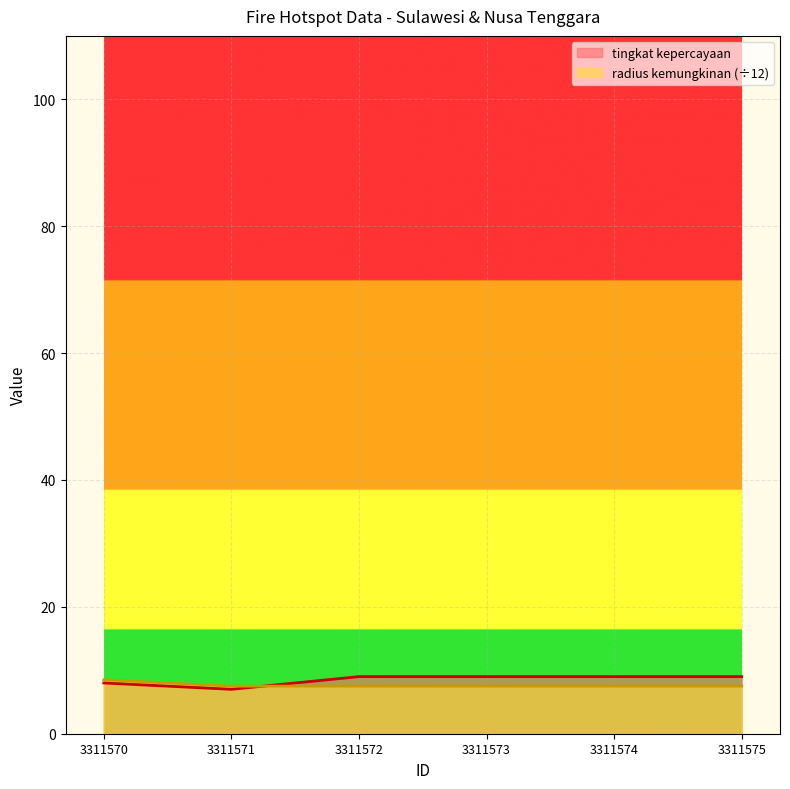

True or false: tingkat kepercayaan has more than 1 interior local peaks.

False